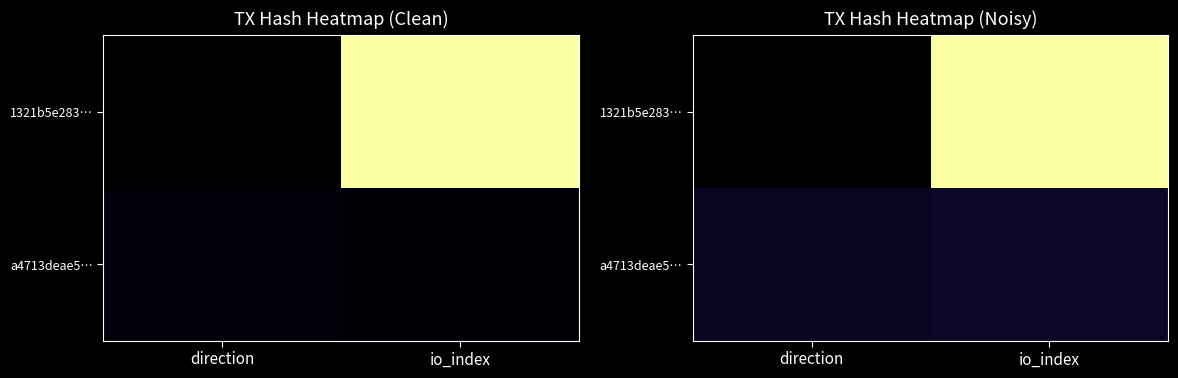

How many distinct data groups are displayed?

2